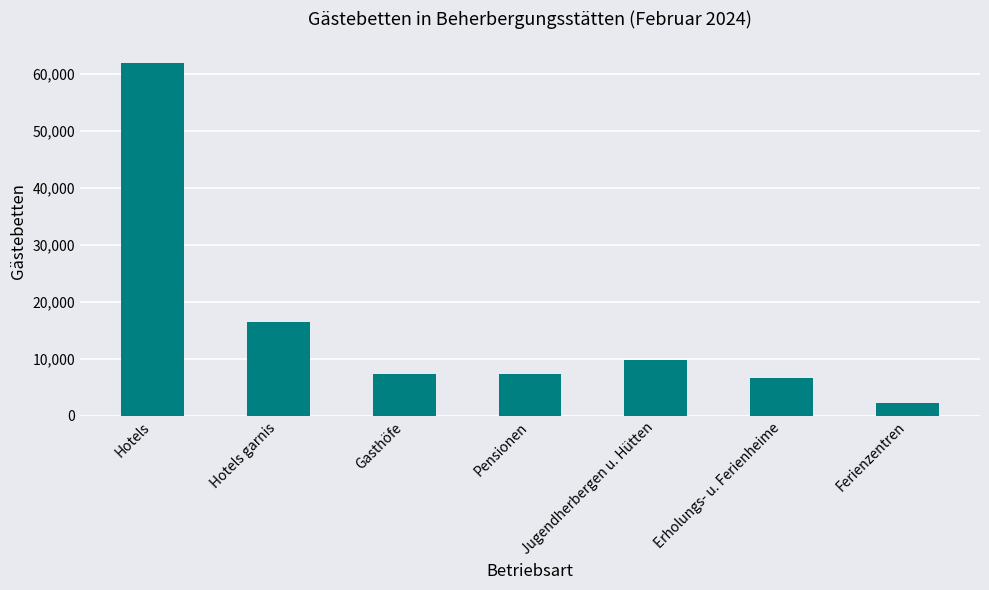

What is the sum of all values?

111688